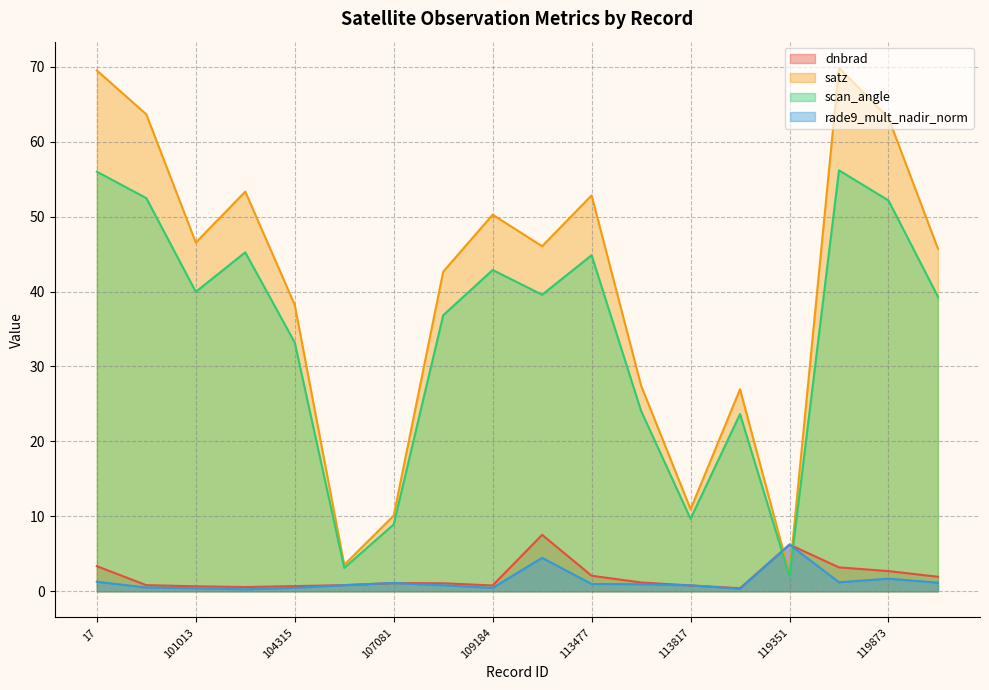

How many distinct data groups are displayed?

4